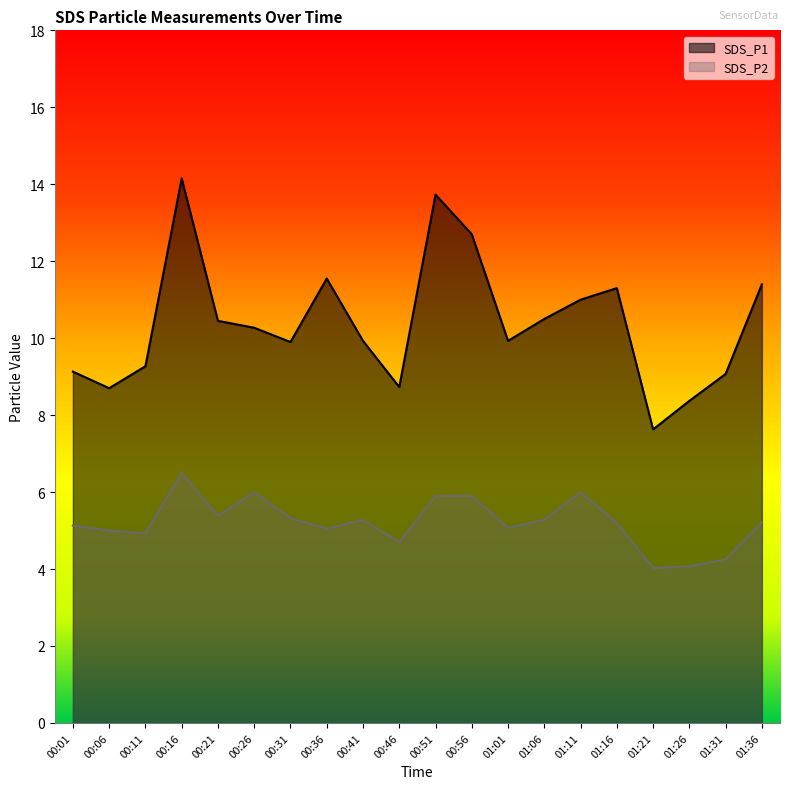

List the series in order of their overall mean, highest first.

SDS_P1, SDS_P2